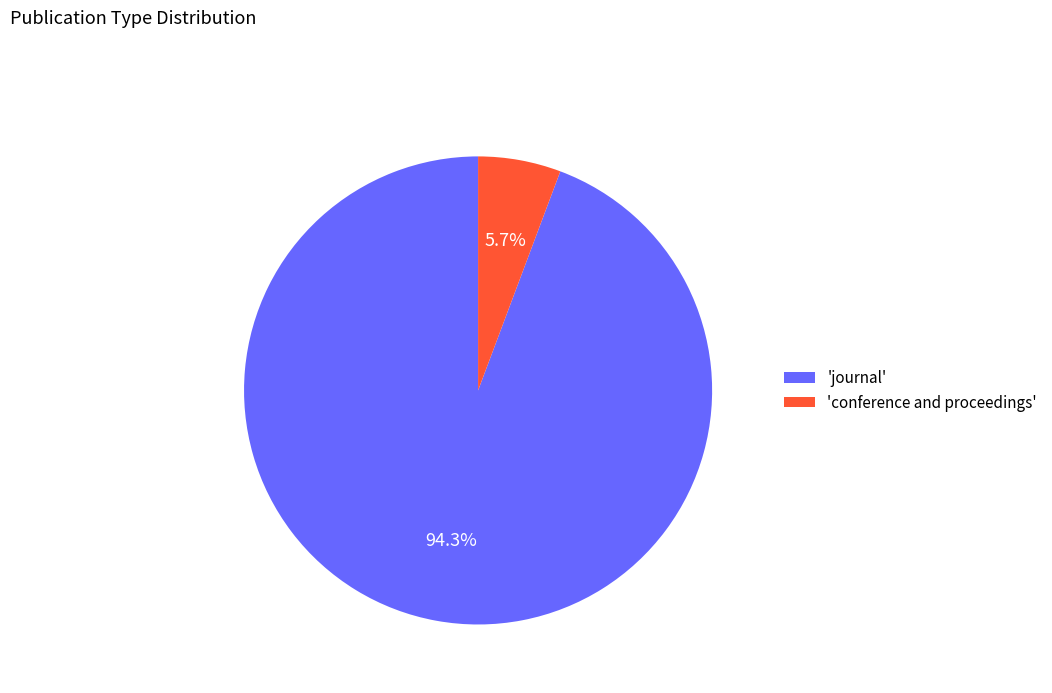

Does any single category account for the majority?

Yes